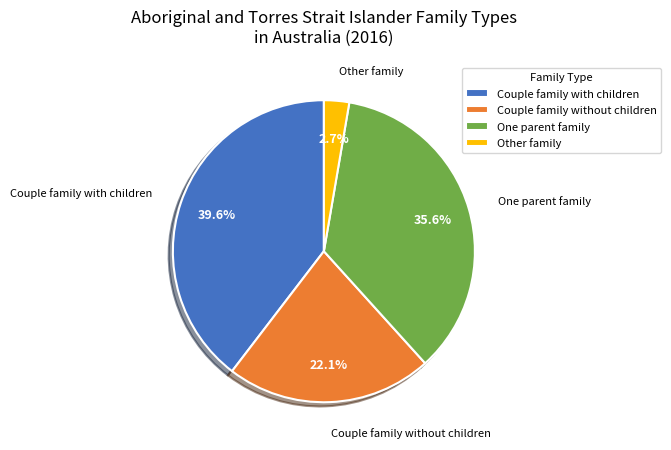

Does One parent family represent more than half of the total?

No